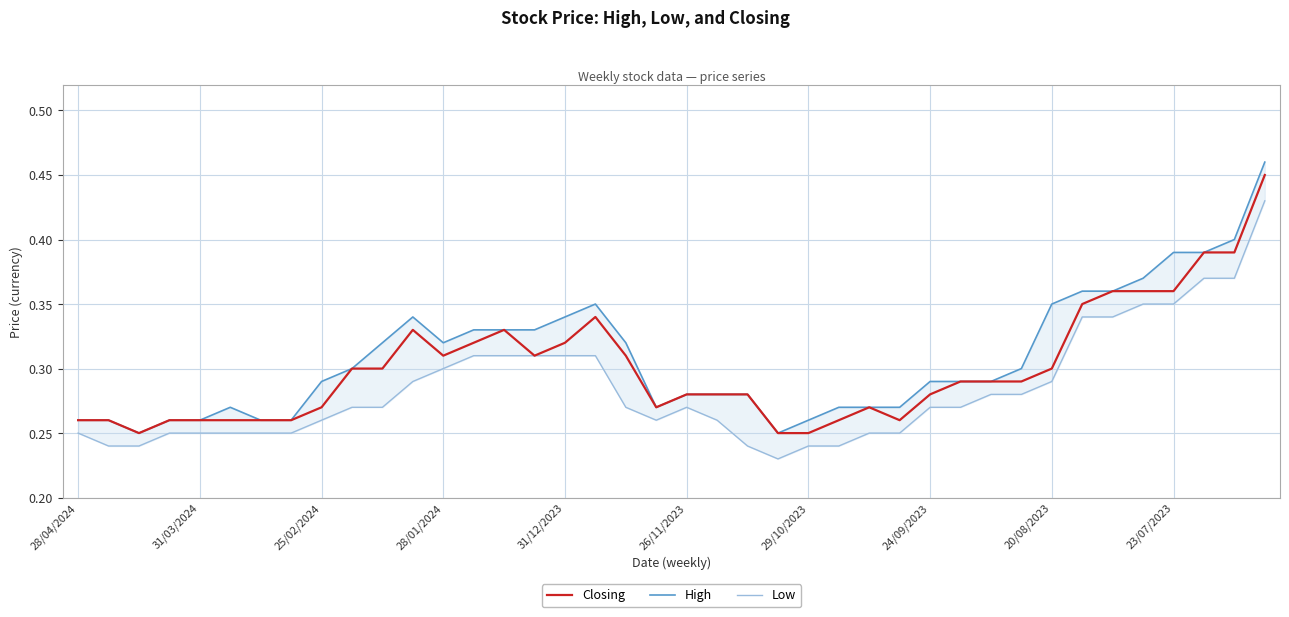

List the series in order of their overall mean, lowest first.

Low, Closing, High